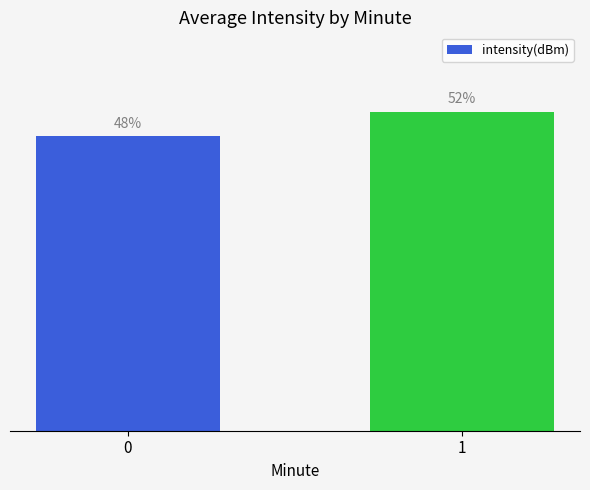

What is the ratio of the value at 0 to the value at 1?

0.9